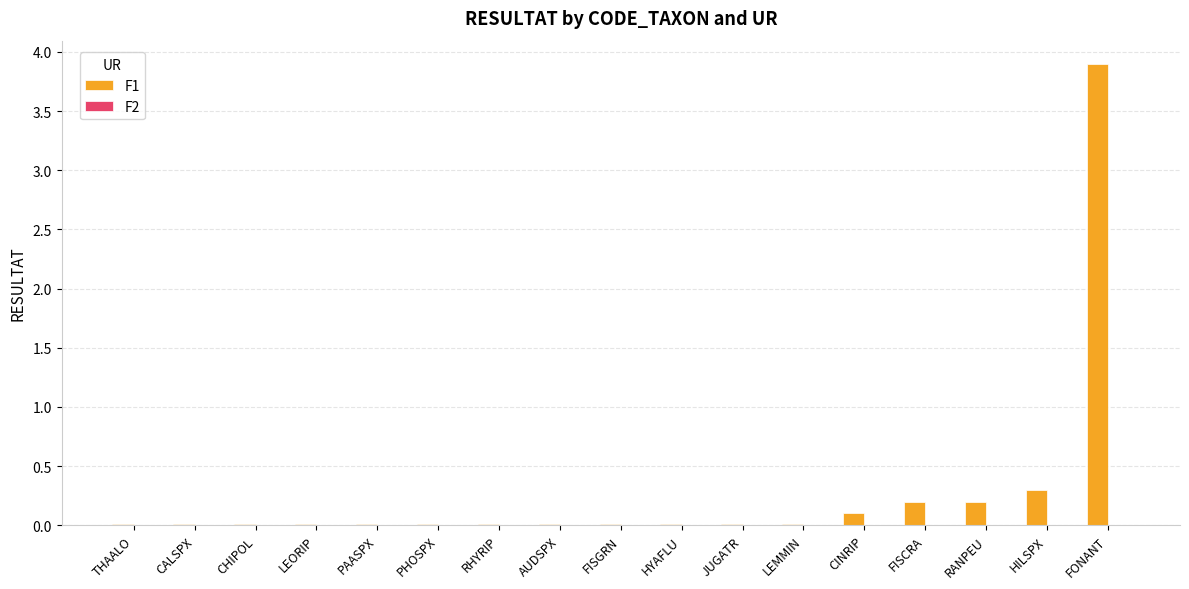

Are the bars horizontal?

No